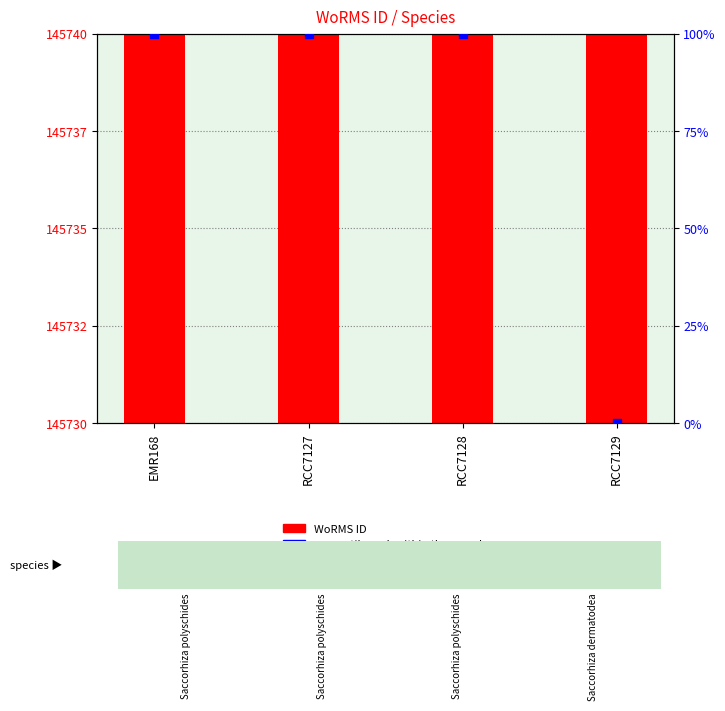

At how many categories does at least one series exceed 107466?

4